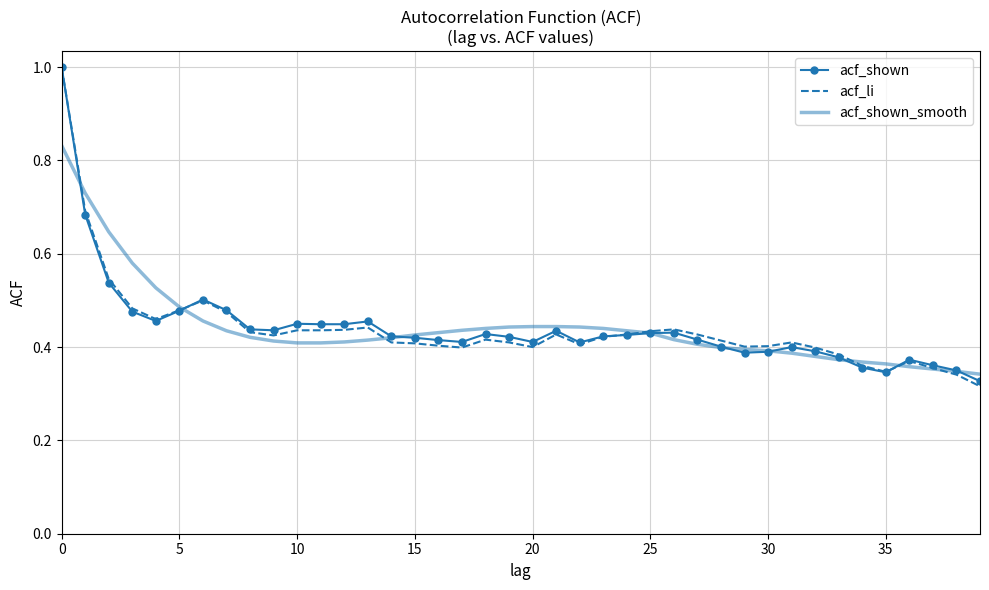

What is the greatest value displayed?

1.0